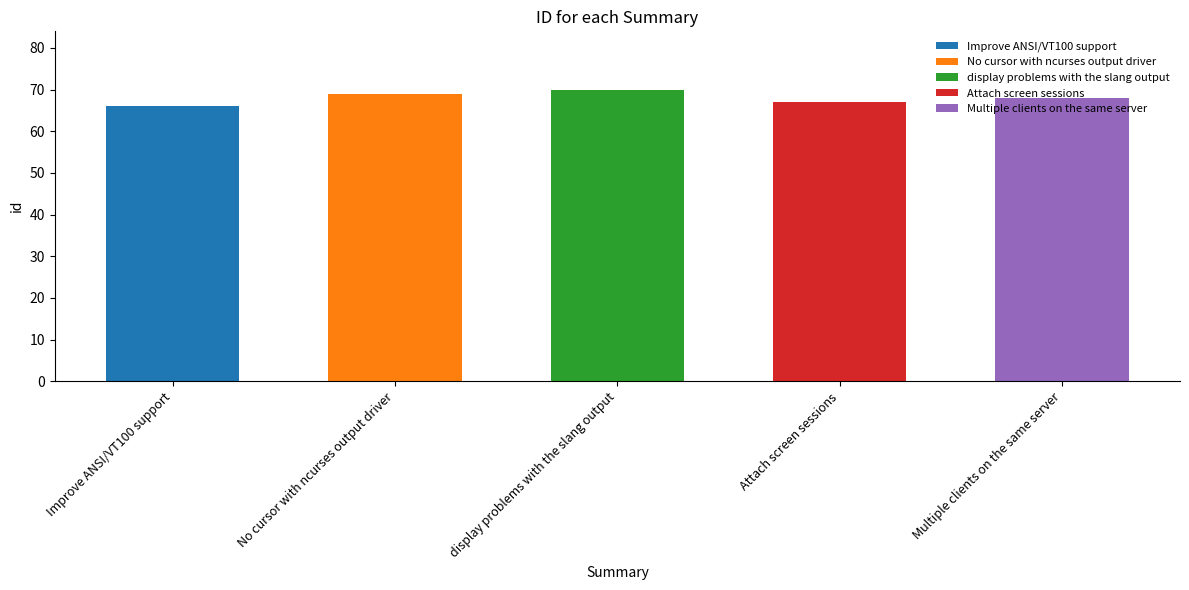

The chart shows a value of 70 at display problems with the slang output. True or false?

True